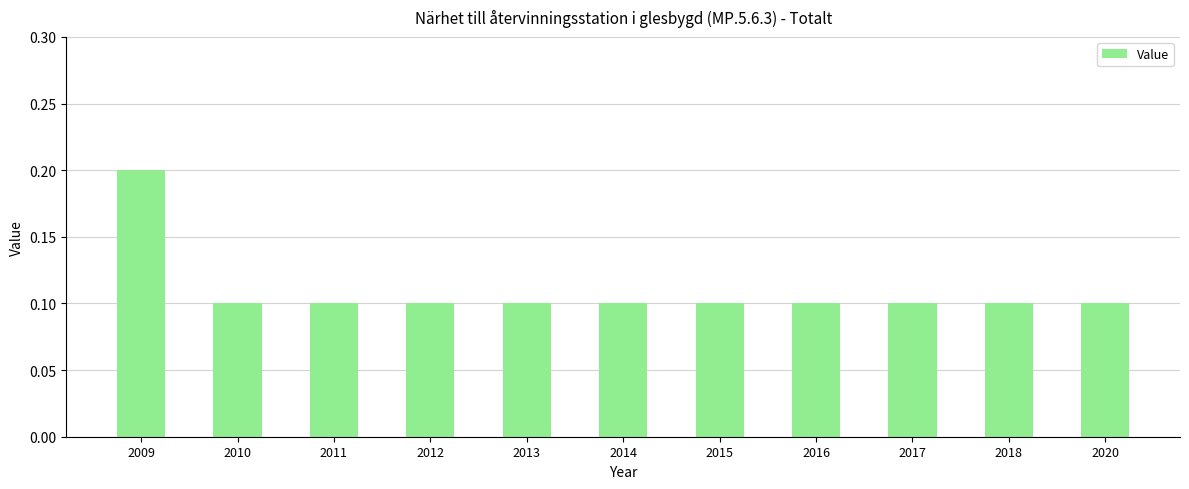

The chart shows a value of 0.2 at 2015. True or false?

False